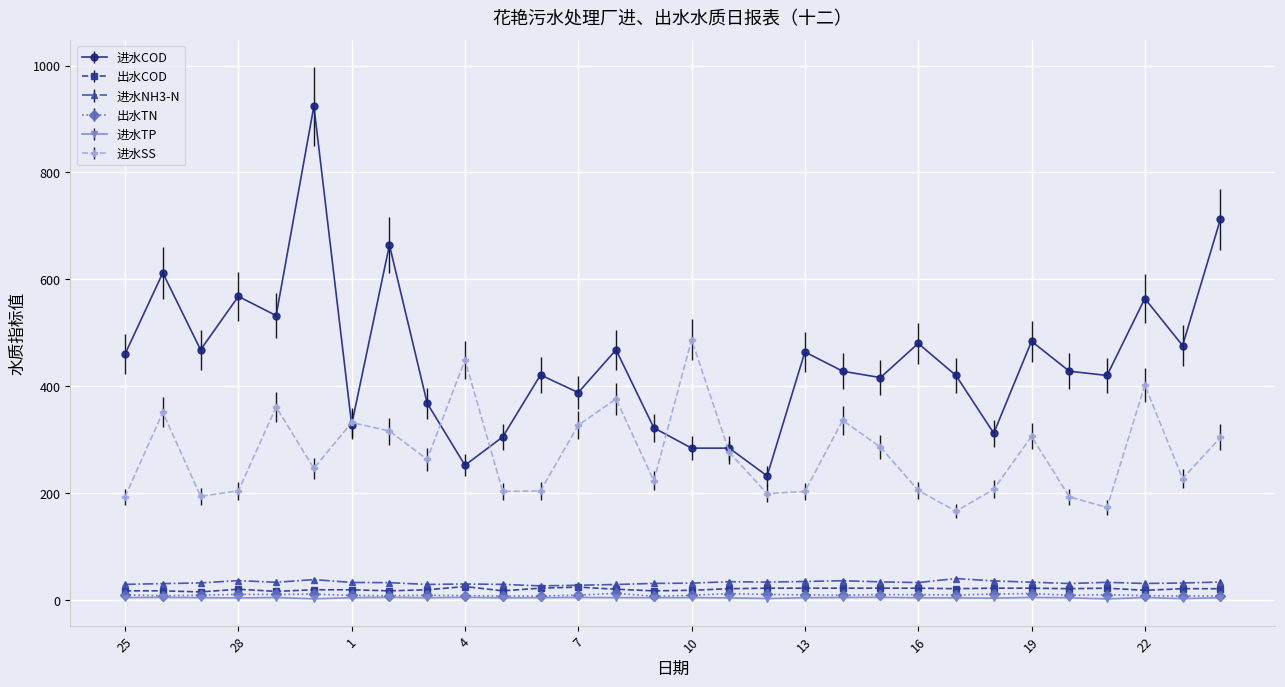

How many series are shown in this chart?

6